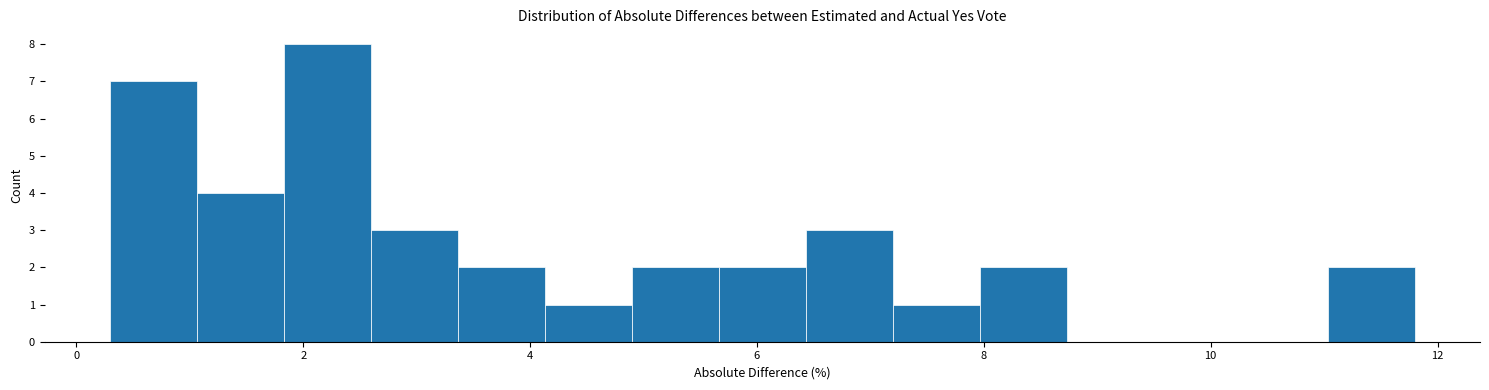

Around what value on the x-axis is the tallest bar? Give the approximate position of its centre, as read against the axis.

2.2